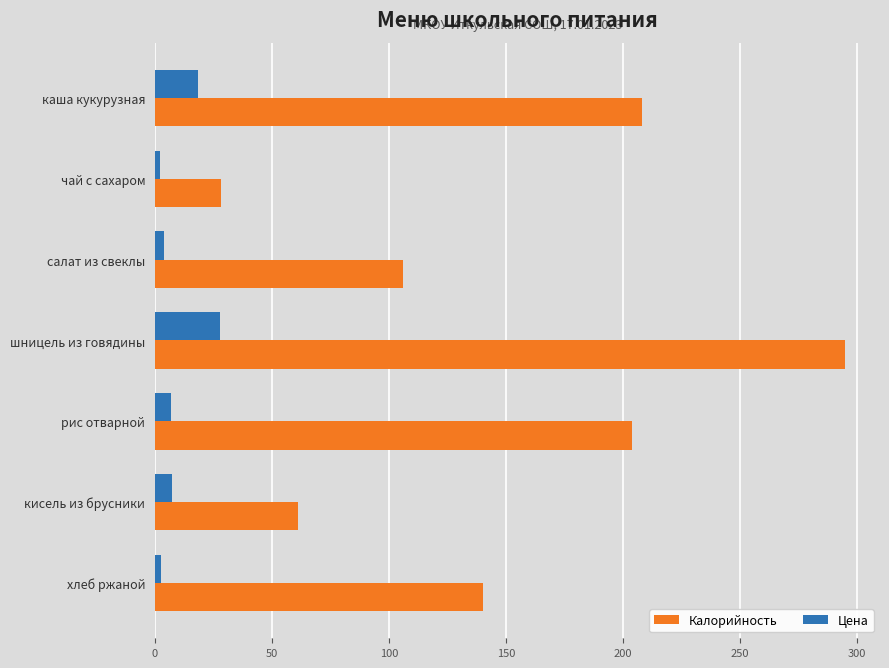

Which series changed the most between салат из свеклы and хлеб ржаной?

Калорийность